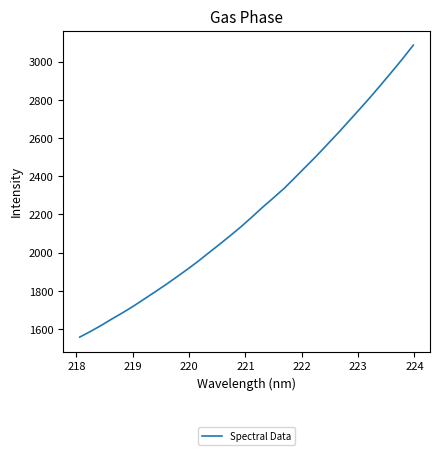

What is the sum of all values?

70987.2